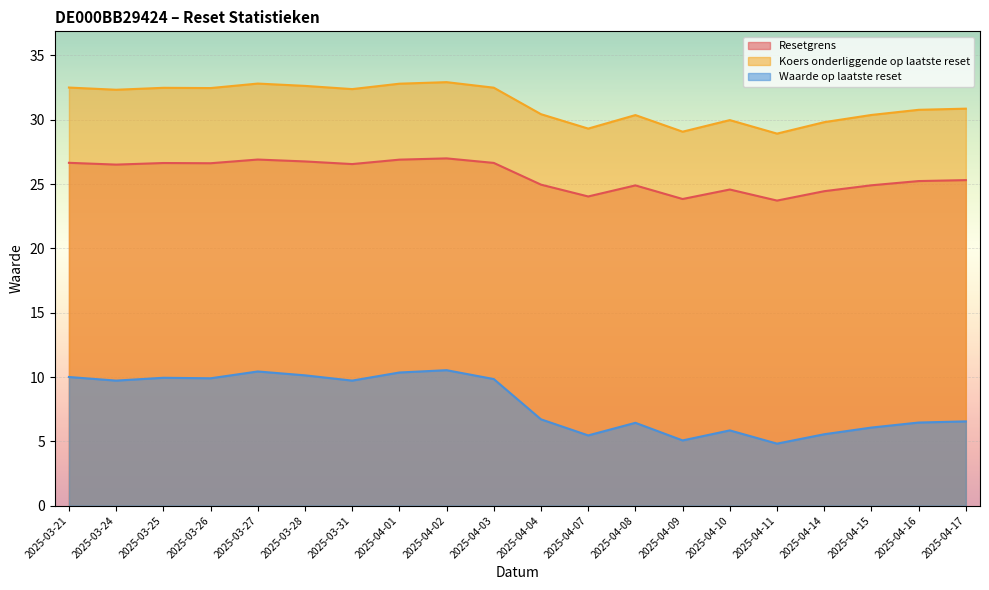

What is the sum of all Waarde op laatste reset values?

159.5